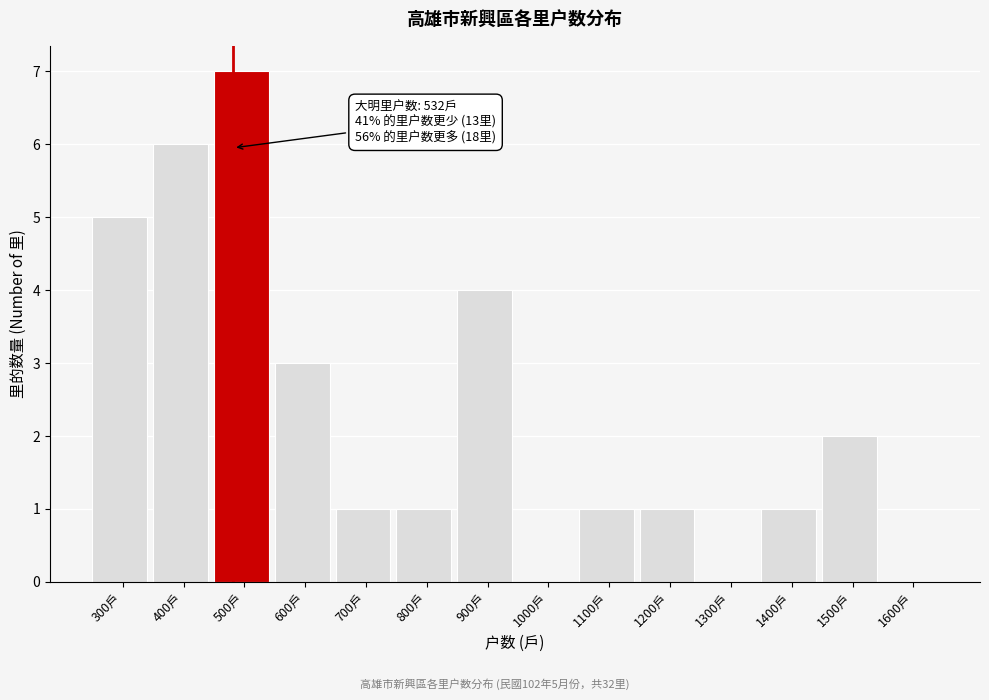

Reading left to right, what are all the values shown in this chart?

300戶=5	400戶=6	500戶=7	600戶=3	700戶=1	800戶=1	900戶=4	1000戶=0	1100戶=1	1200戶=1	1300戶=0	1400戶=1	1500戶=2	1600戶=0